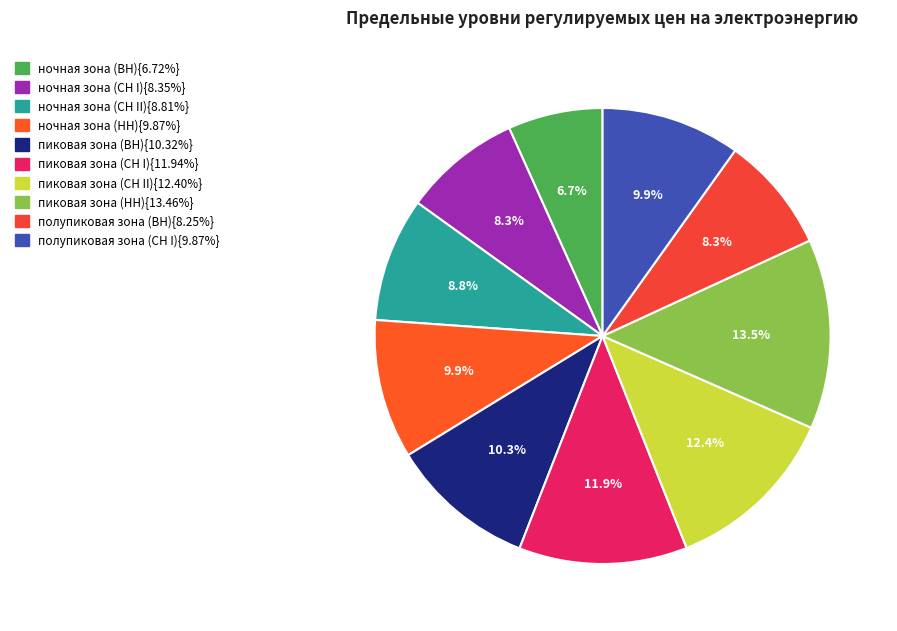

How many slices are in this pie chart?

10